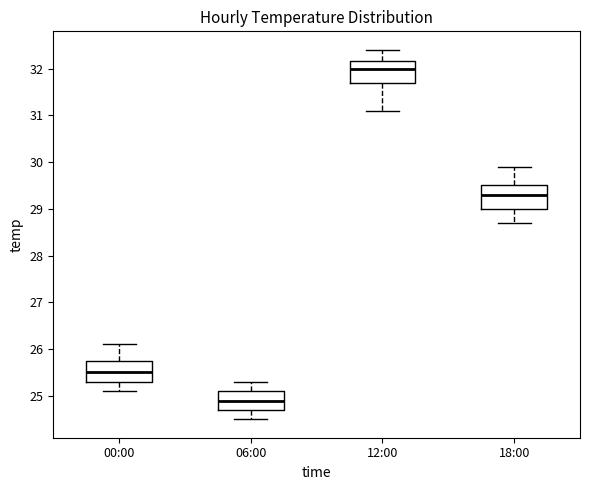

Where does the median line of the box for 12:00 sit on the y-axis? The values are not printed on the chart, so give them approximately, as read against the axis.

32.0